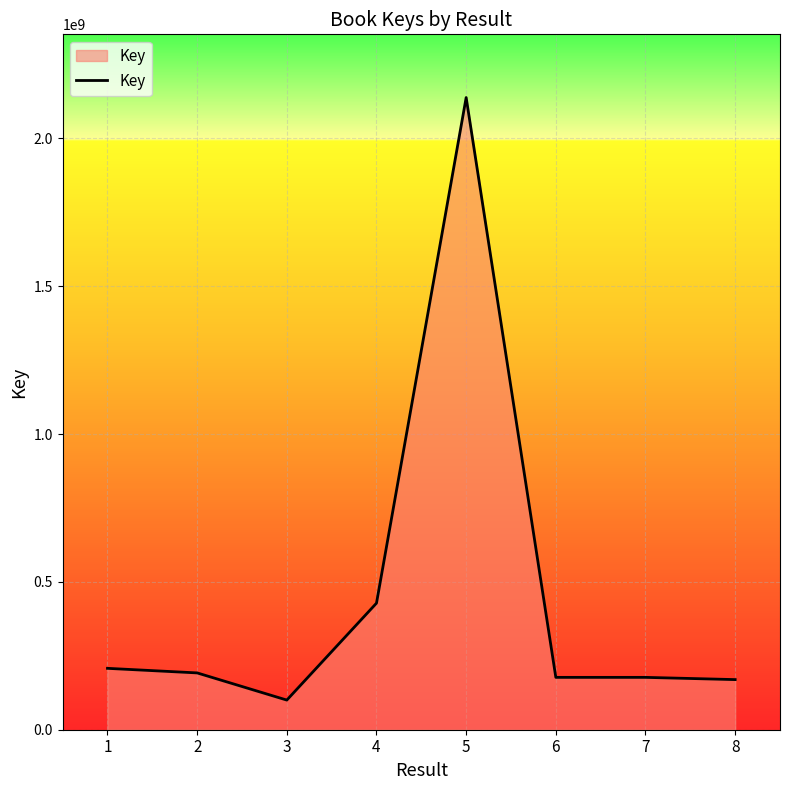

Is it true that the value at 5 is 2137733795?

True